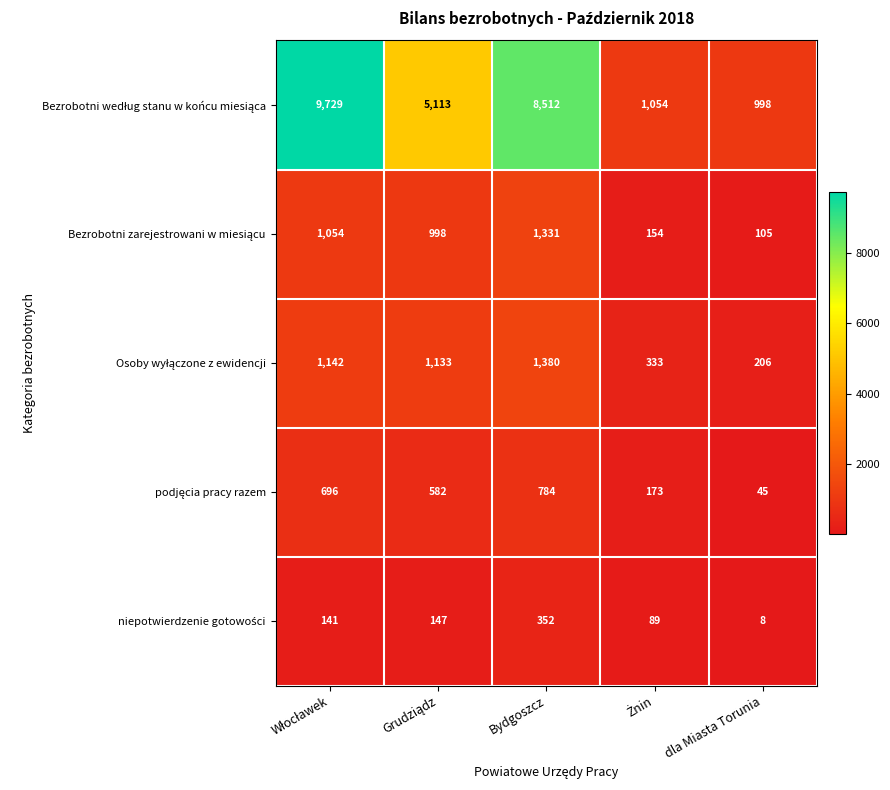

Which label corresponds to the smallest value in the chart?

dla Miasta Torunia